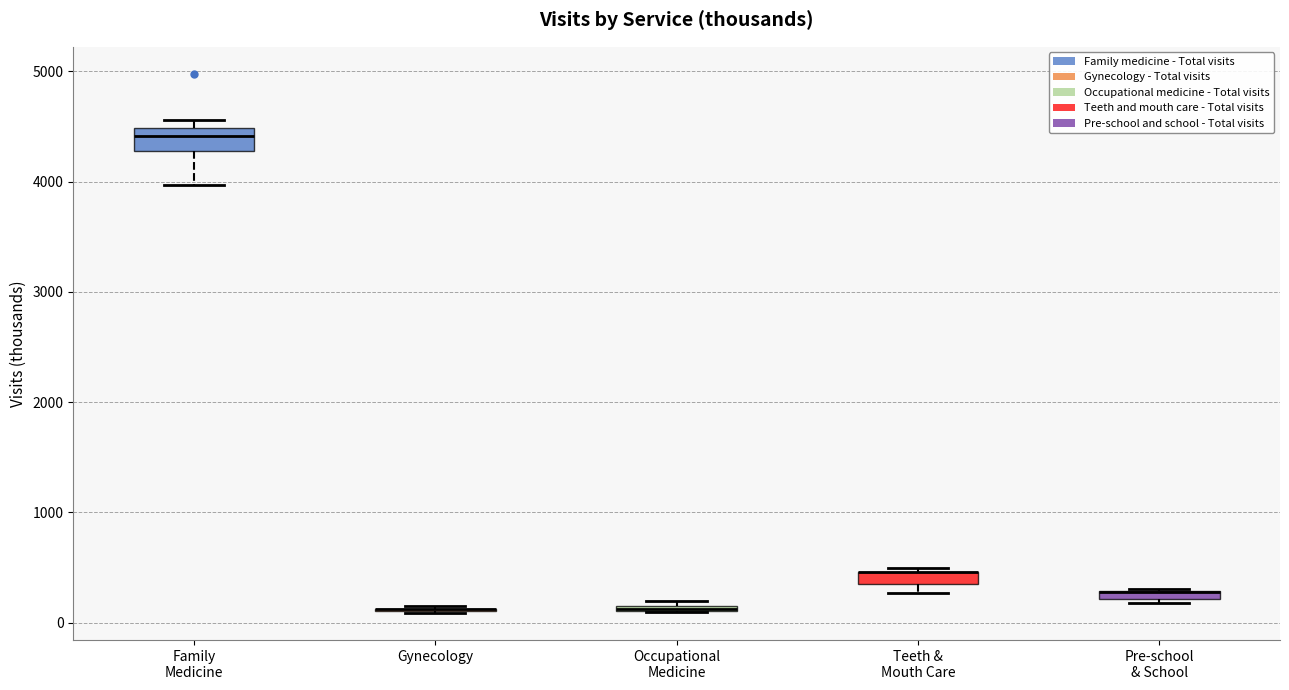

Which box is the tallest, from its lower edge to its upper edge?

Family Medicine